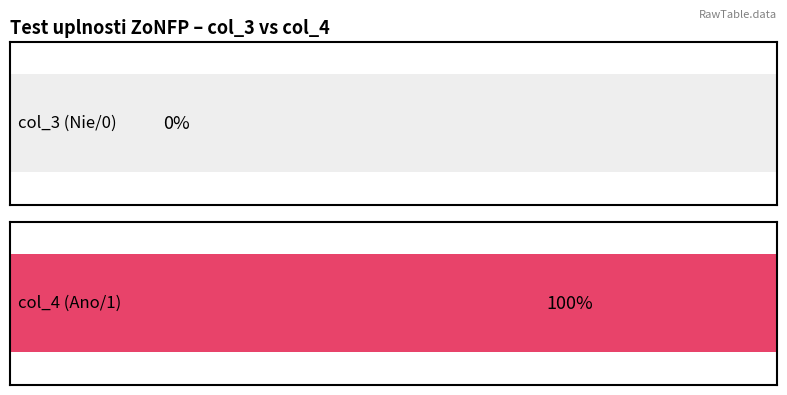

Rank the series by their average value, from highest to lowest.

col_4, col_3